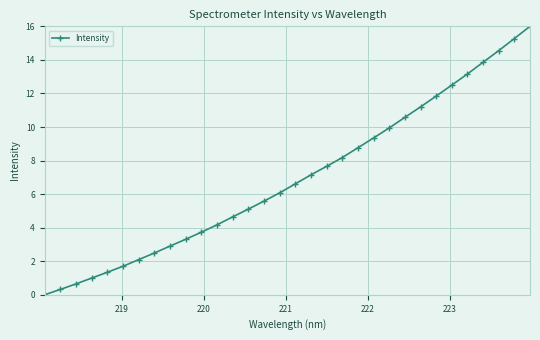

What is the value of the 10th point from the left?

3.3